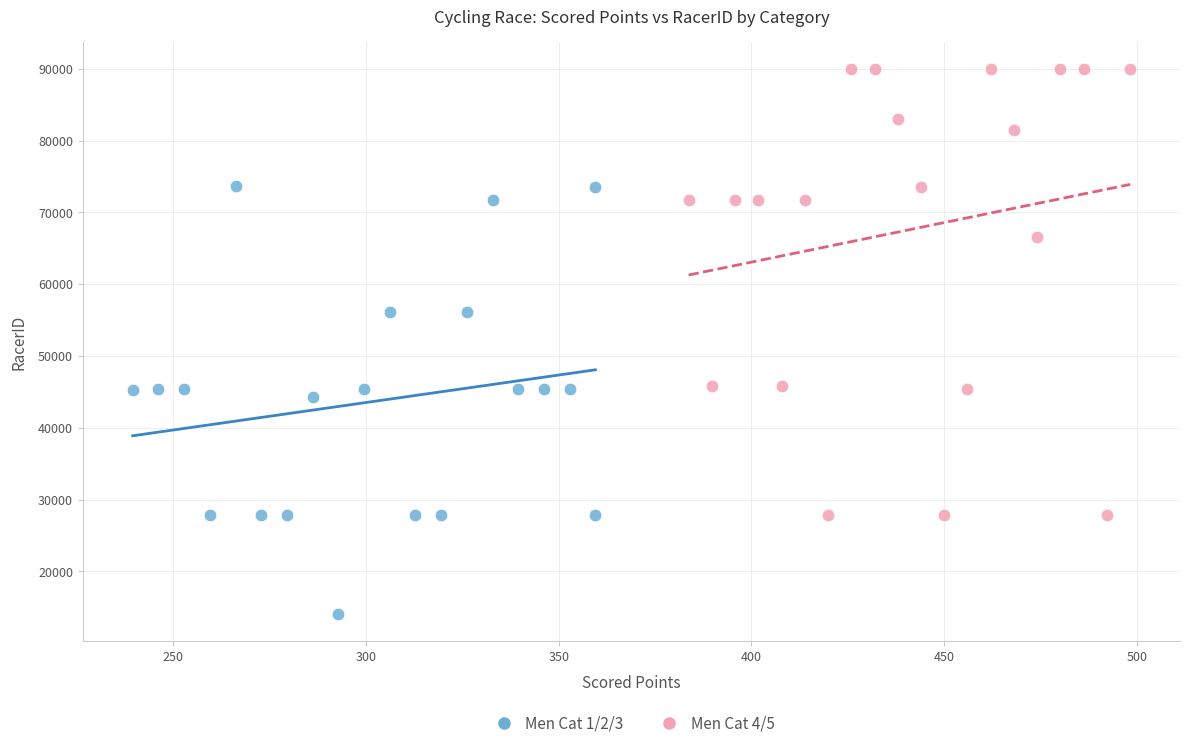

Which series reaches the minimum Y coordinate?

Men Cat 1/2/3